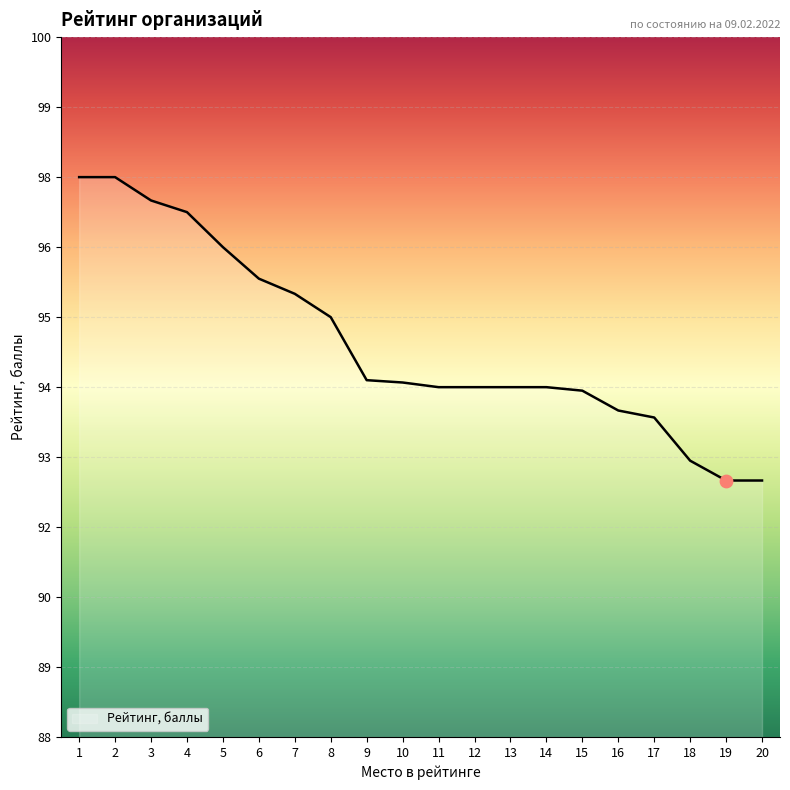

What is the ratio of the value at 18 to the value at 12?

1.0